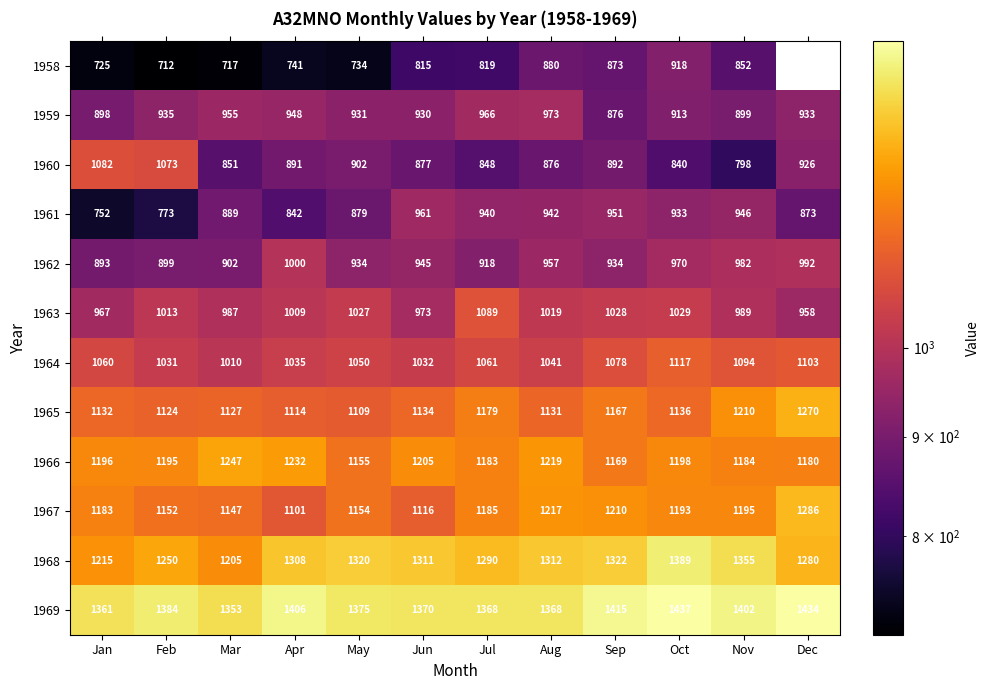

What is the sum of the 1962 values at Oct and May?

1904